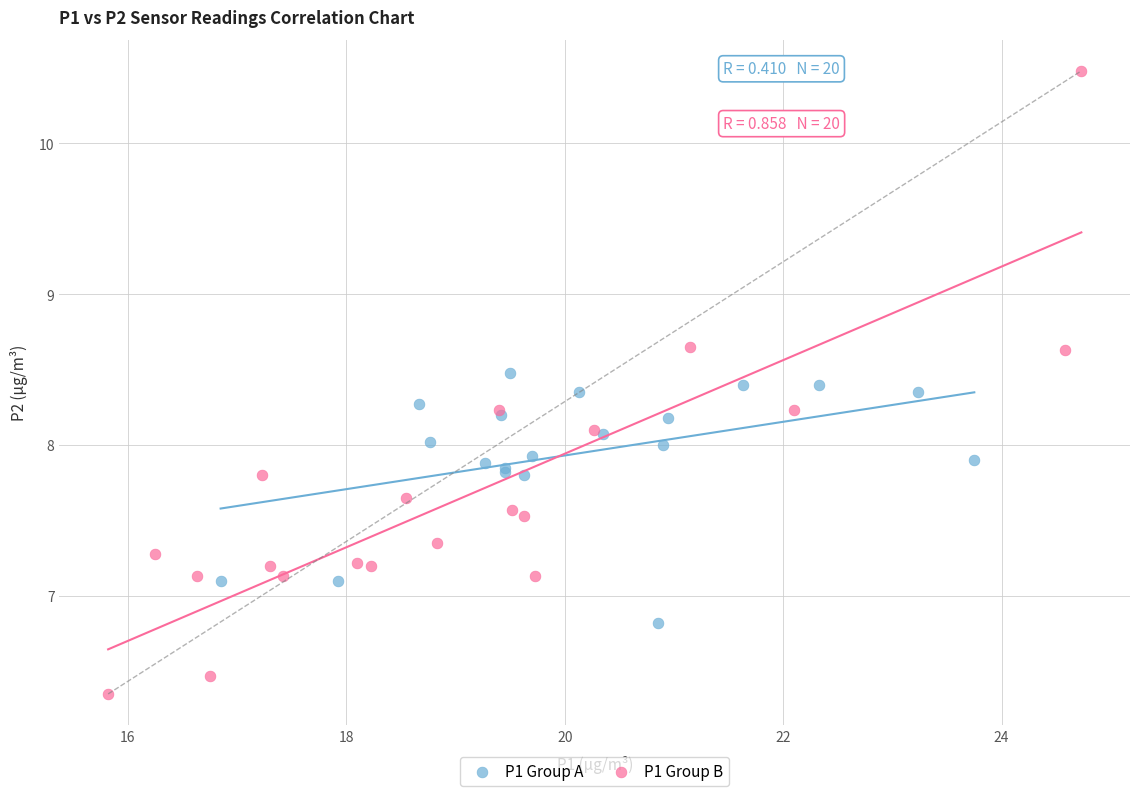

Which series contains the lowest Y value?

P1 Group B